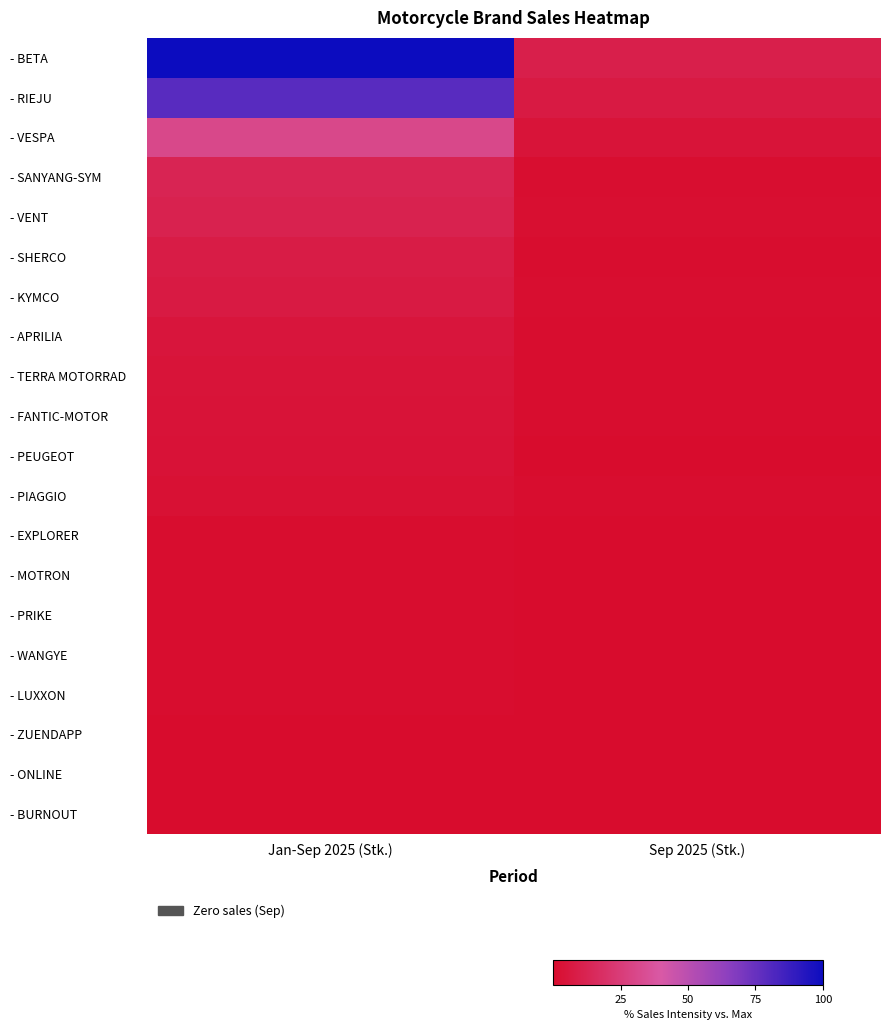

At how many categories does at least one series exceed 43?

1